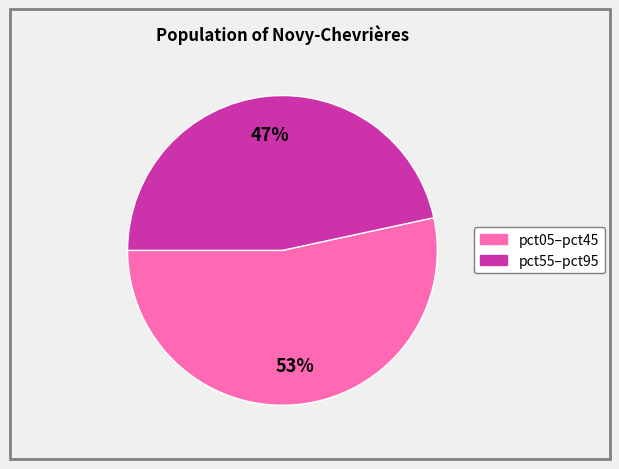

Is there a majority slice in this chart?

Yes